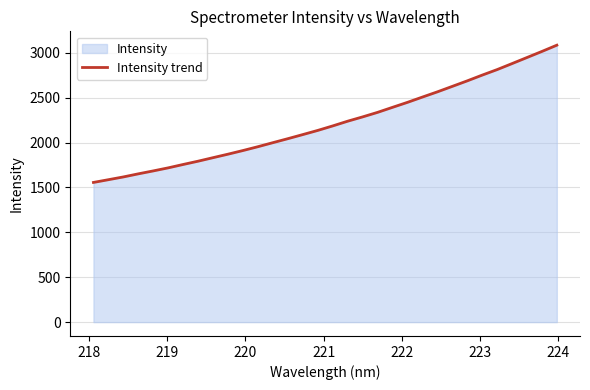

What is the maximum value shown in the chart?

3084.2